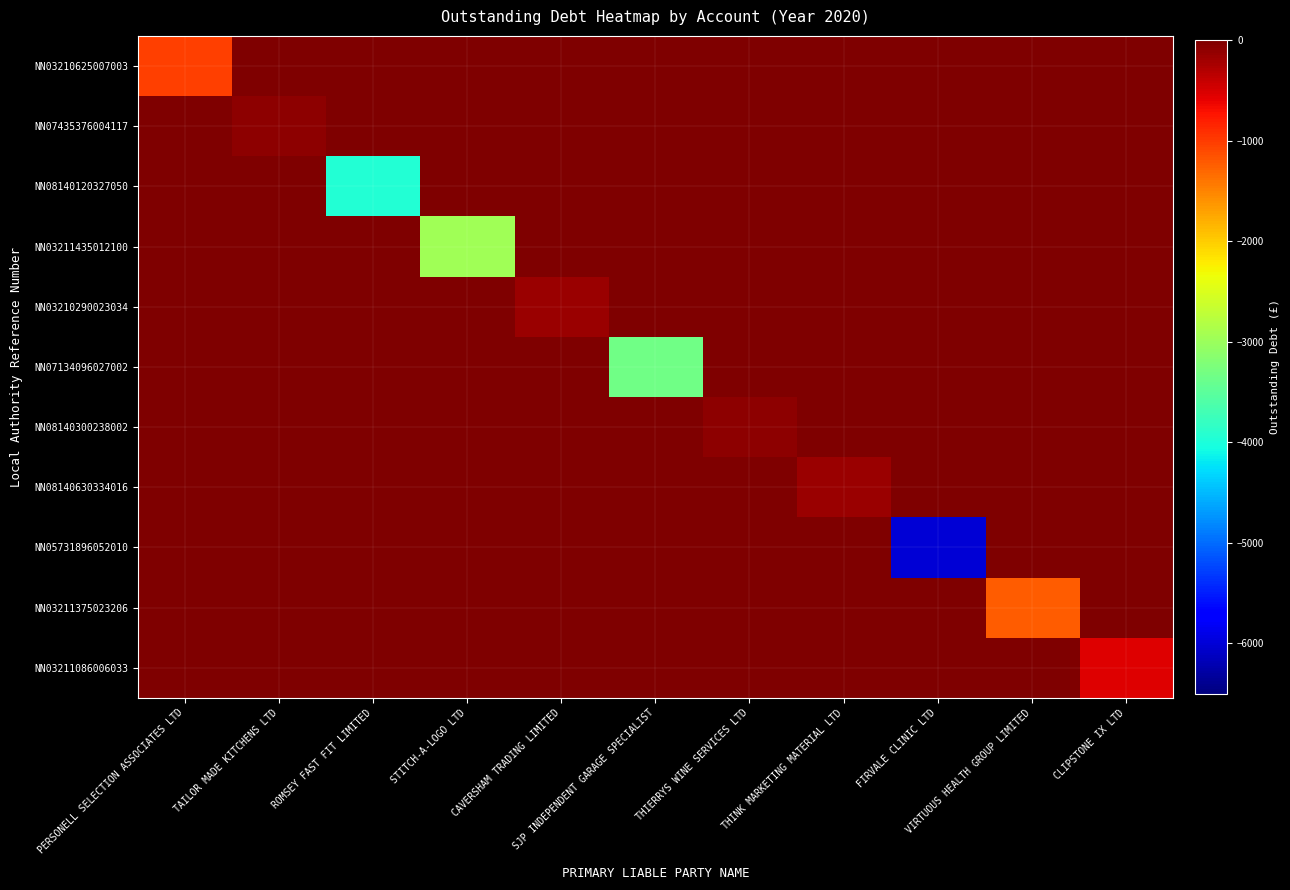

At which category is the sum across all series the highest?

THIERRYS WINE SERVICES LTD